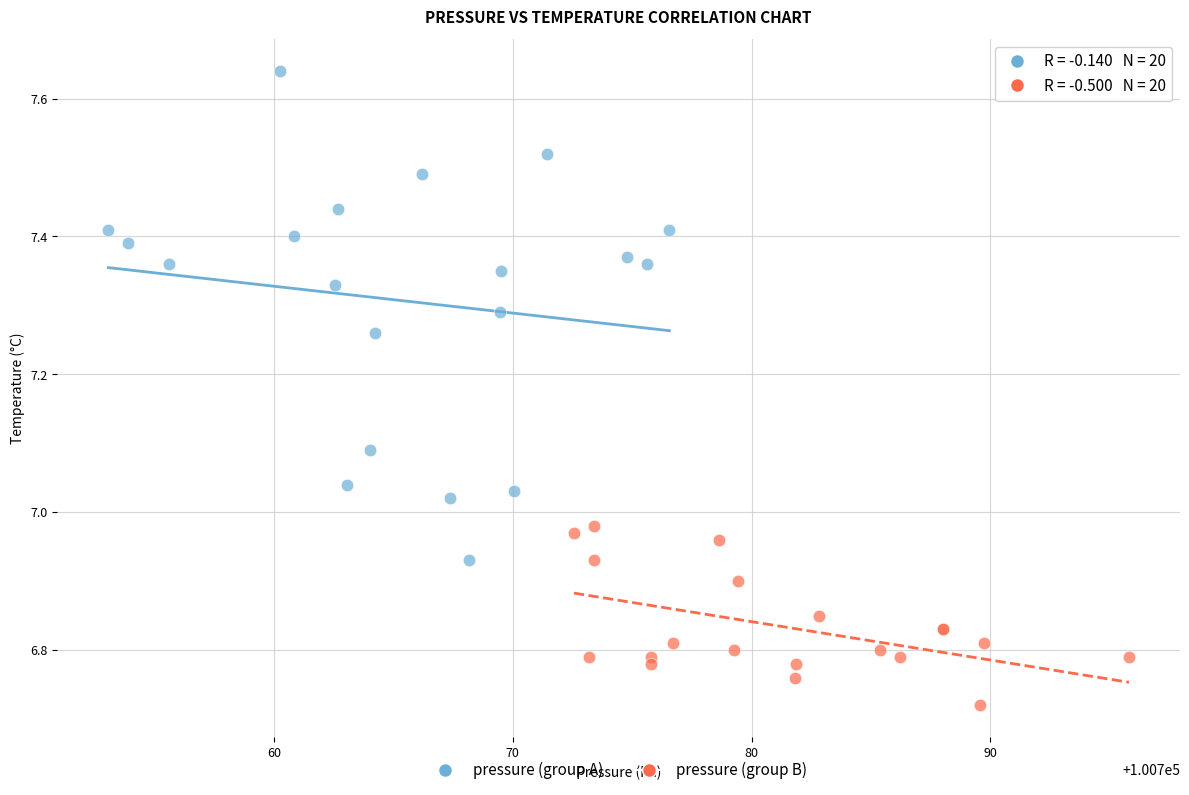

Which series contains the lowest Y value?

pressure (group B)